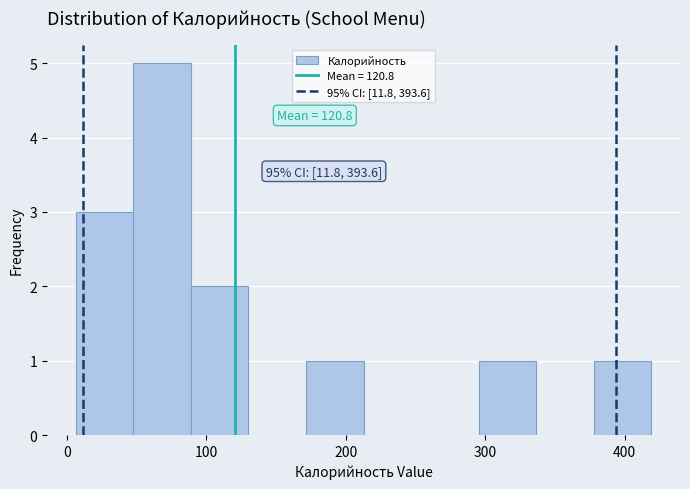

Over which range of the x-axis is the bar tallest?

50 to 90